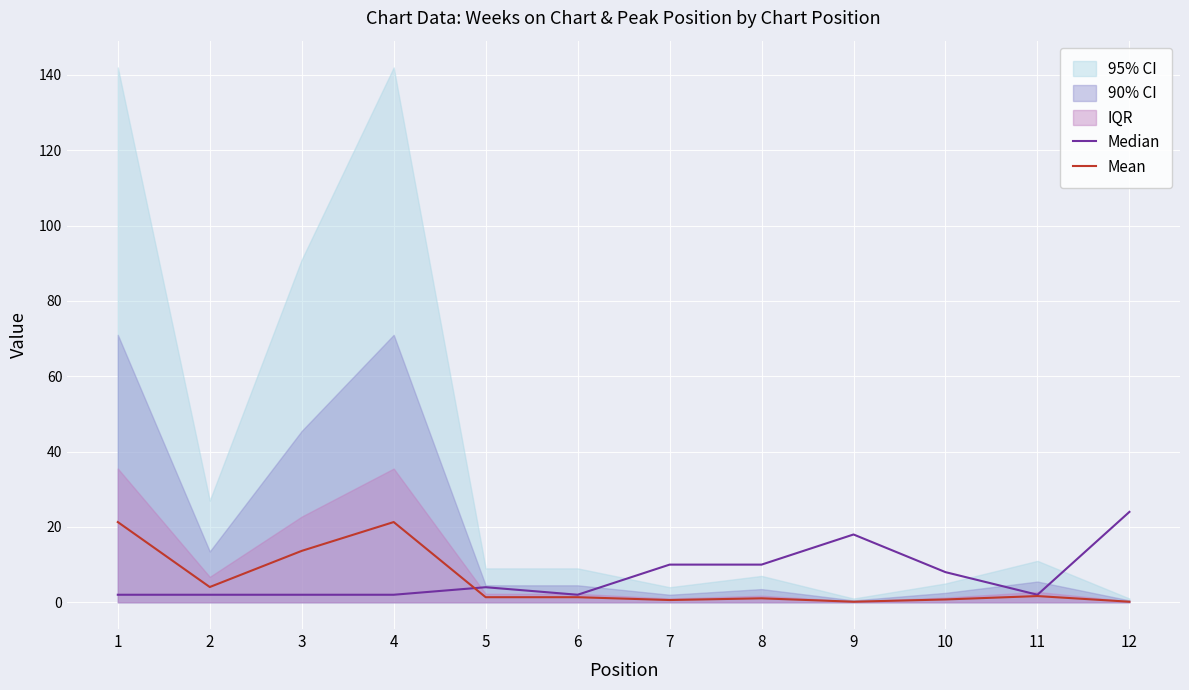

What is the value of the Median point at the 12th from the left?

24.0